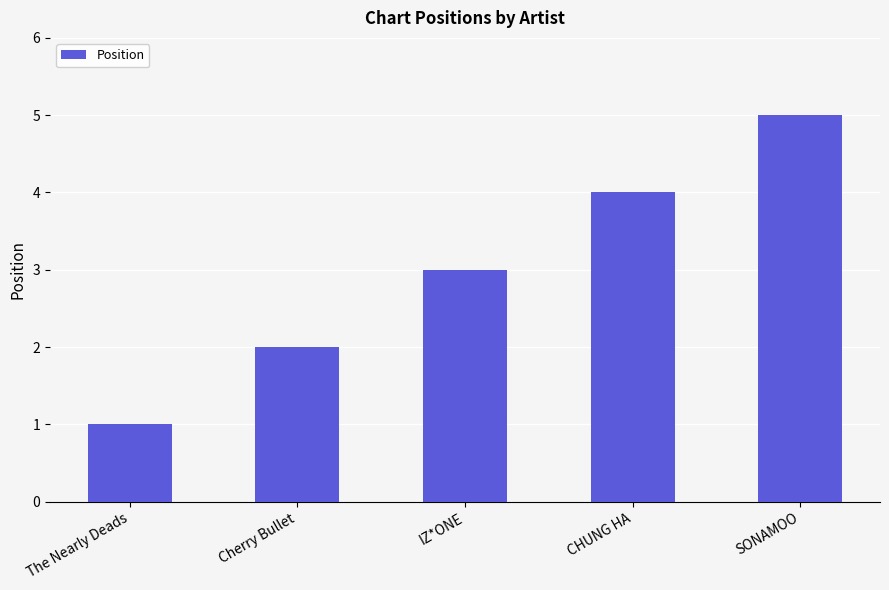

Which category has the lowest value across all series?

The Nearly Deads